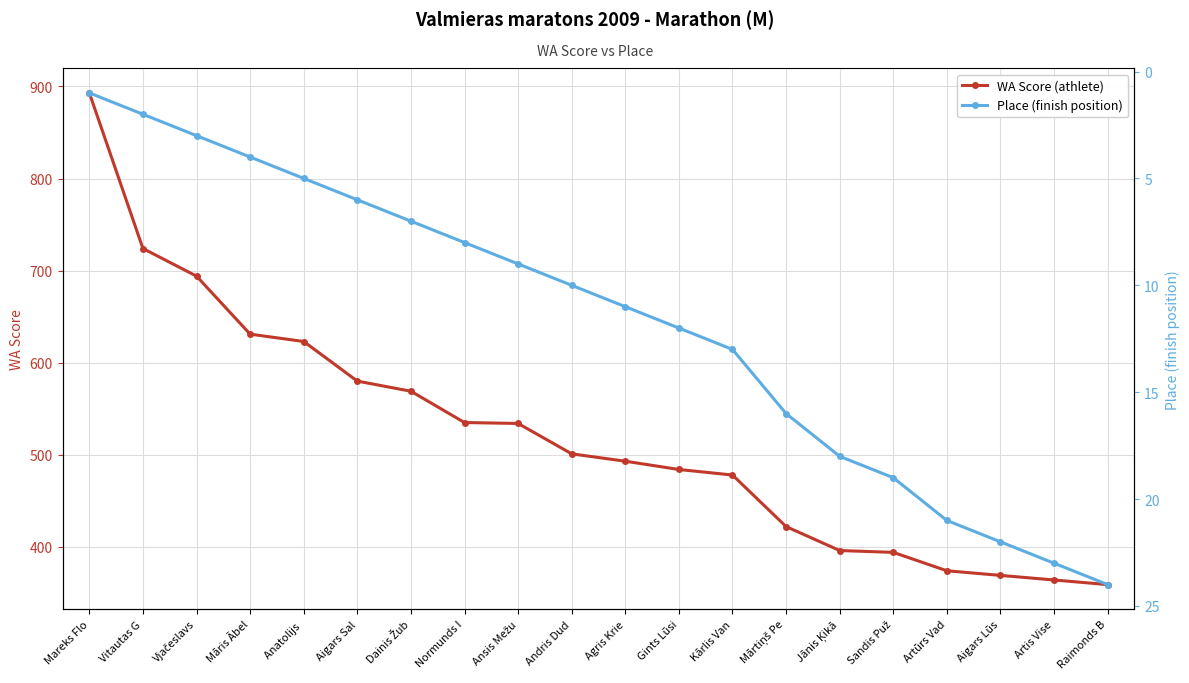

At which label does Place (finish position) first exceed 11?

Gints Lūsi